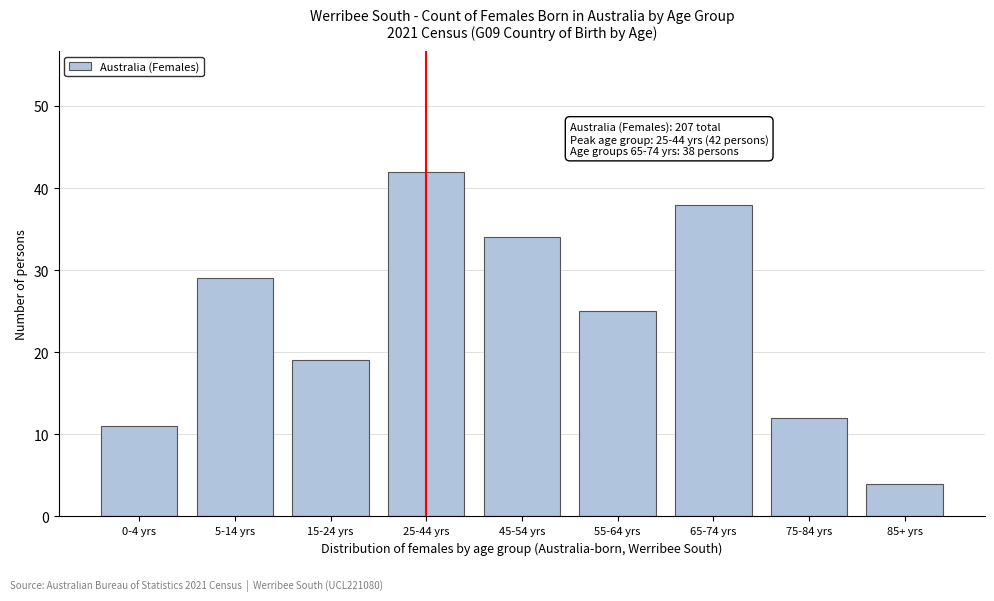

Reading left to right, extract all data points from this chart.

11	29	19	42	34	25	38	12	4